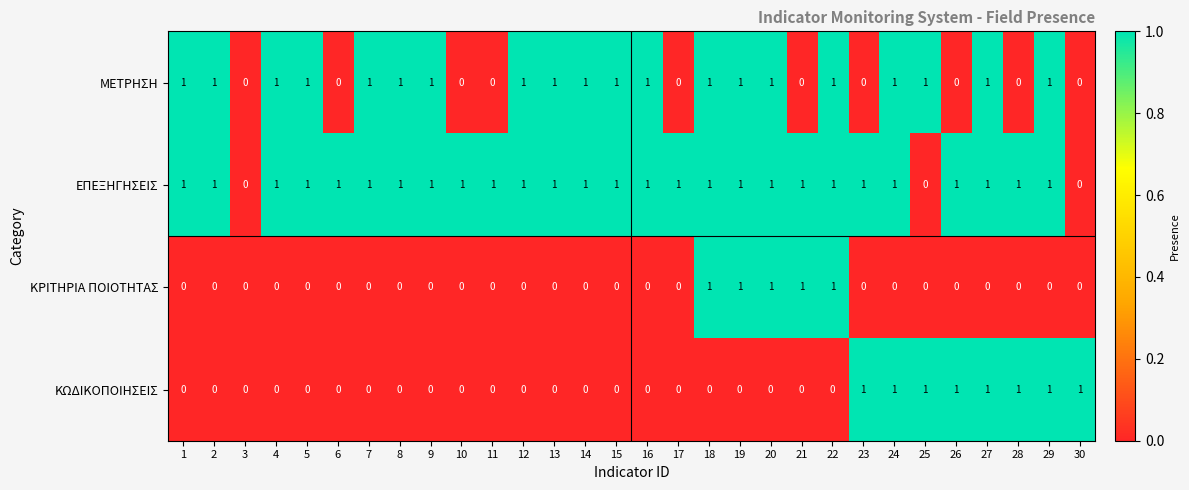

Which series has the largest total across all categories?

ΕΠΕΞΗΓΗΣΕΙΣ